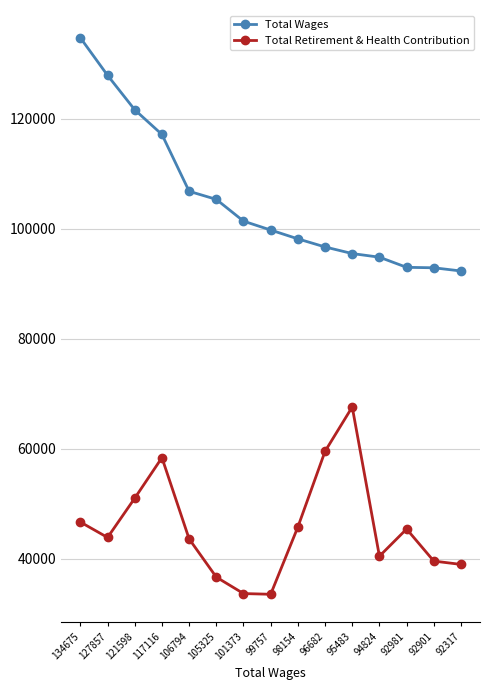

What is the value of the Total Retirement & Health Contribution point at the 9th from the left?

45804